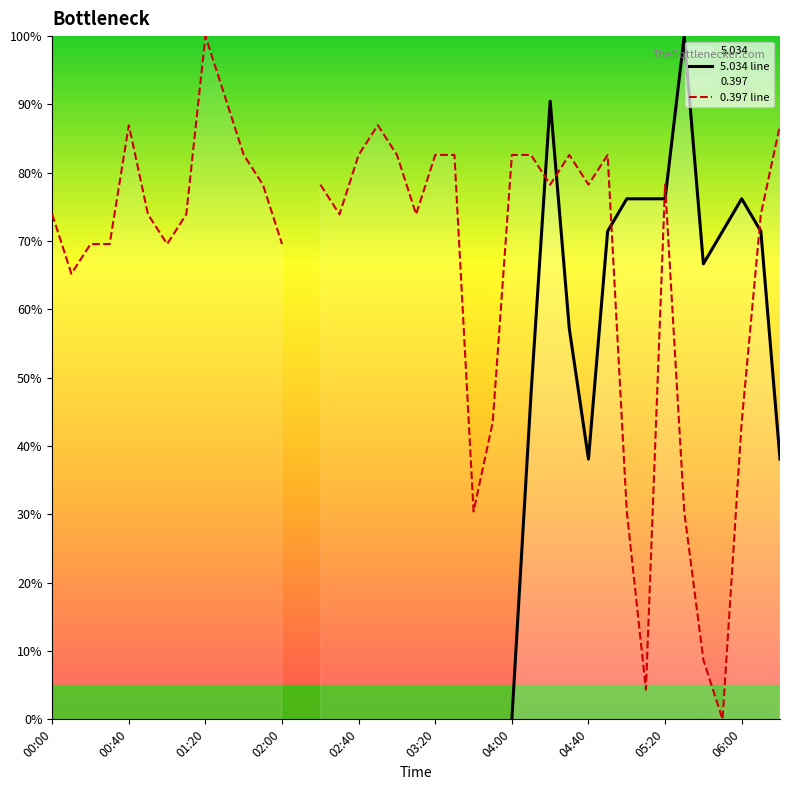

List the series in order of their peak value, lowest first.

5.034 line, 0.397 line